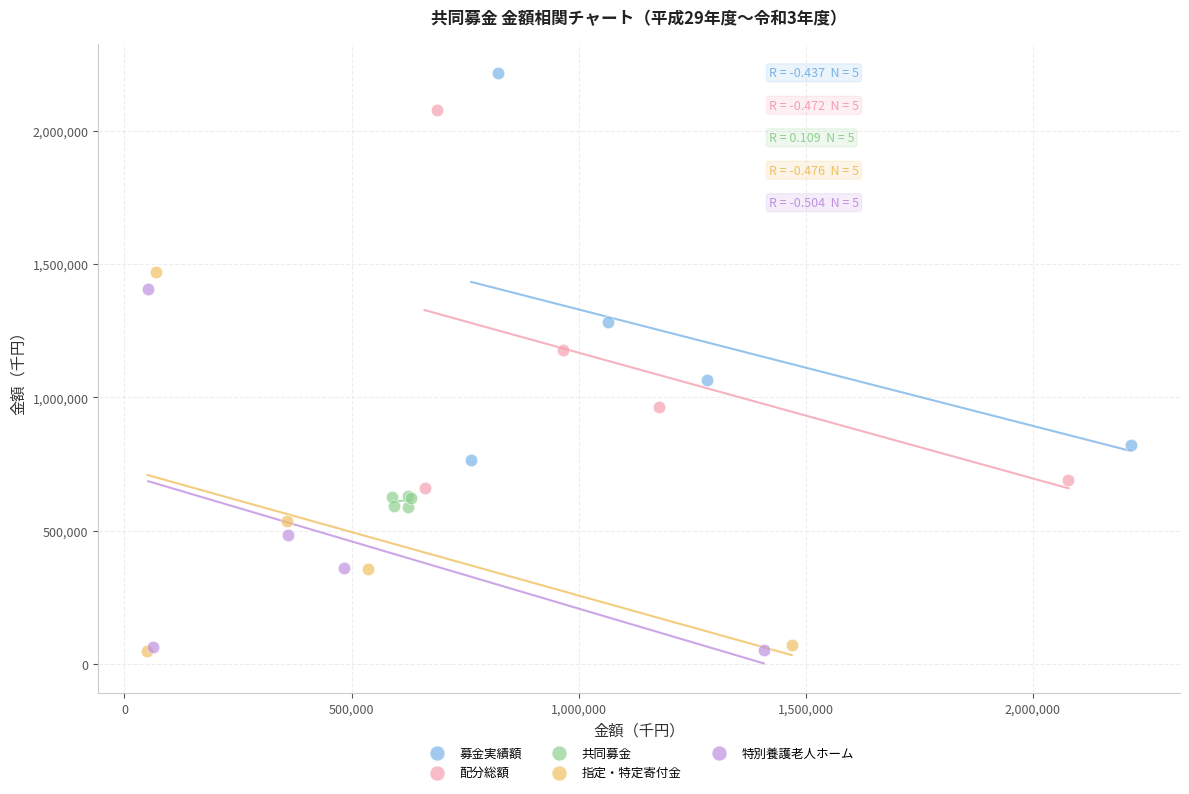

Which series contains the highest Y value?

募金実績額